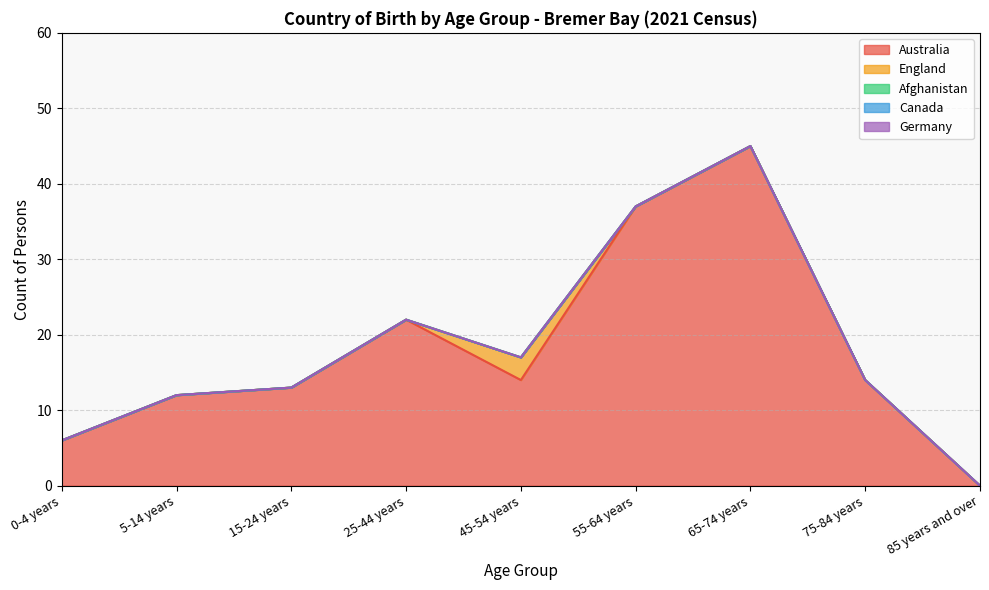

True or false: England has a value of -2 at 55-64 years.

False